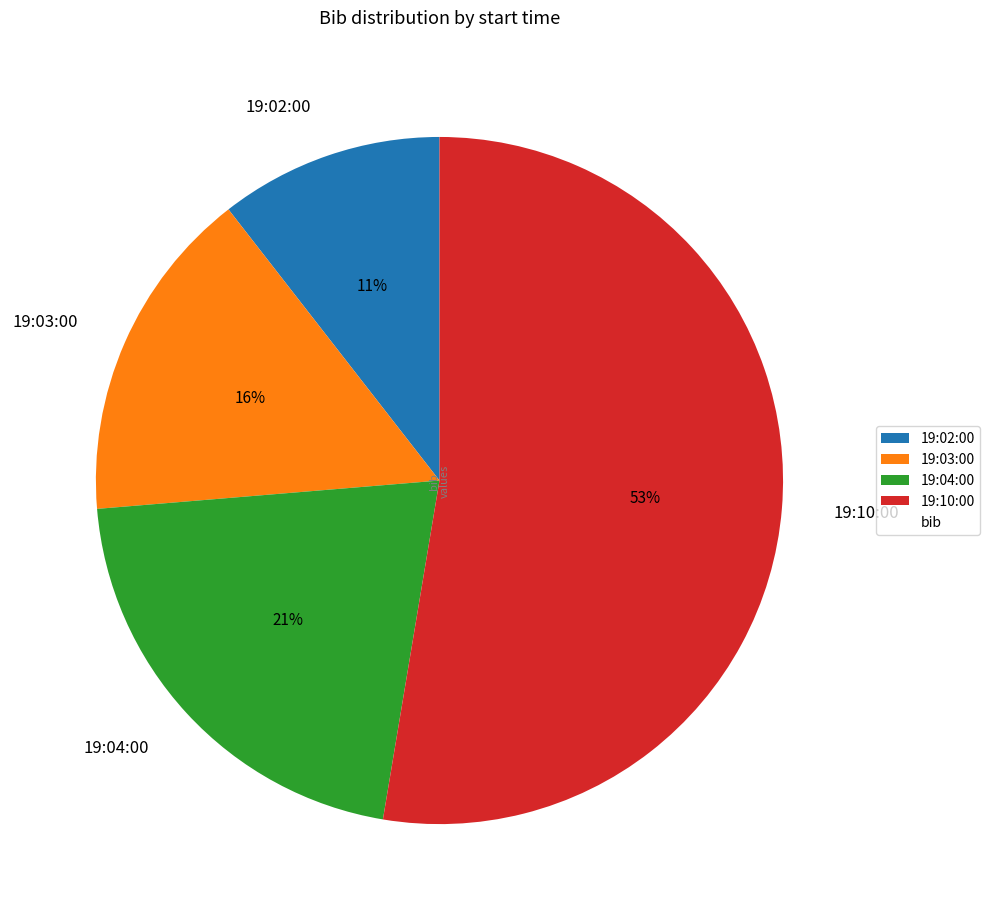

The 19:04:00 slice represents 21% of the pie. True or false?

True